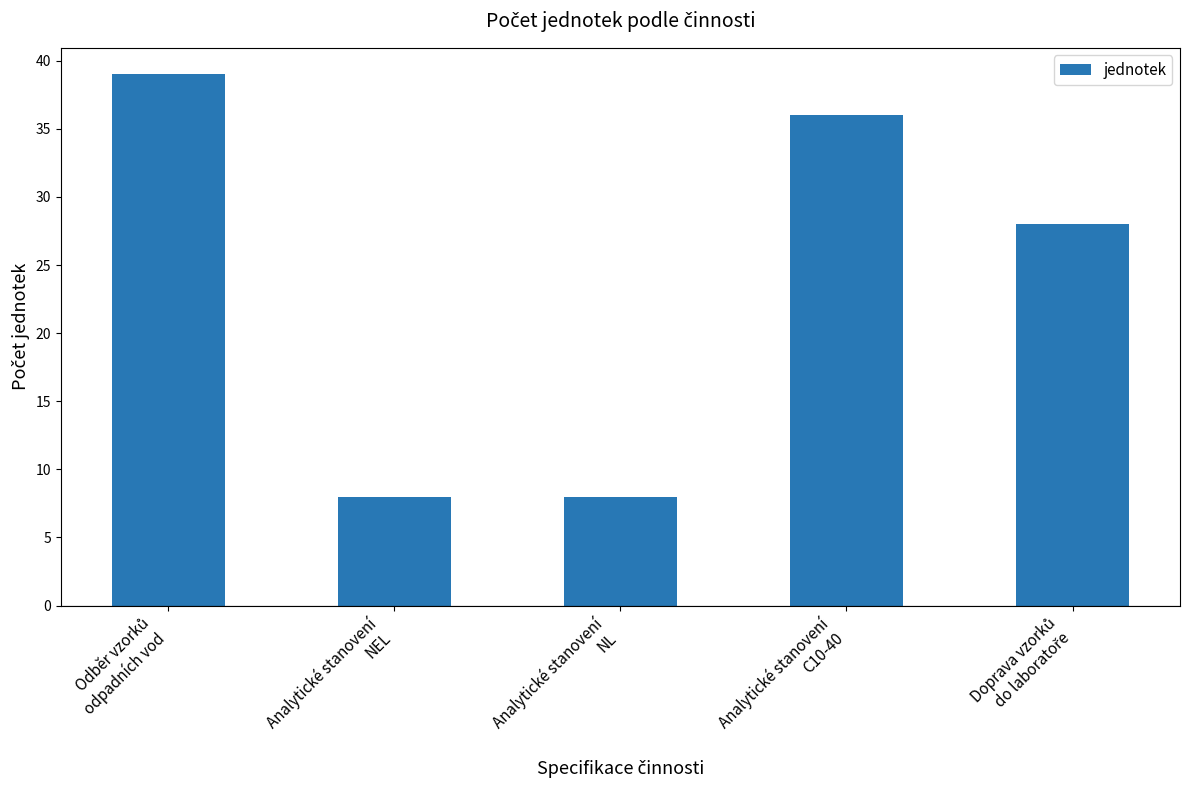

The value at Analytické stanovení
C10-40 is 51. True or false?

False